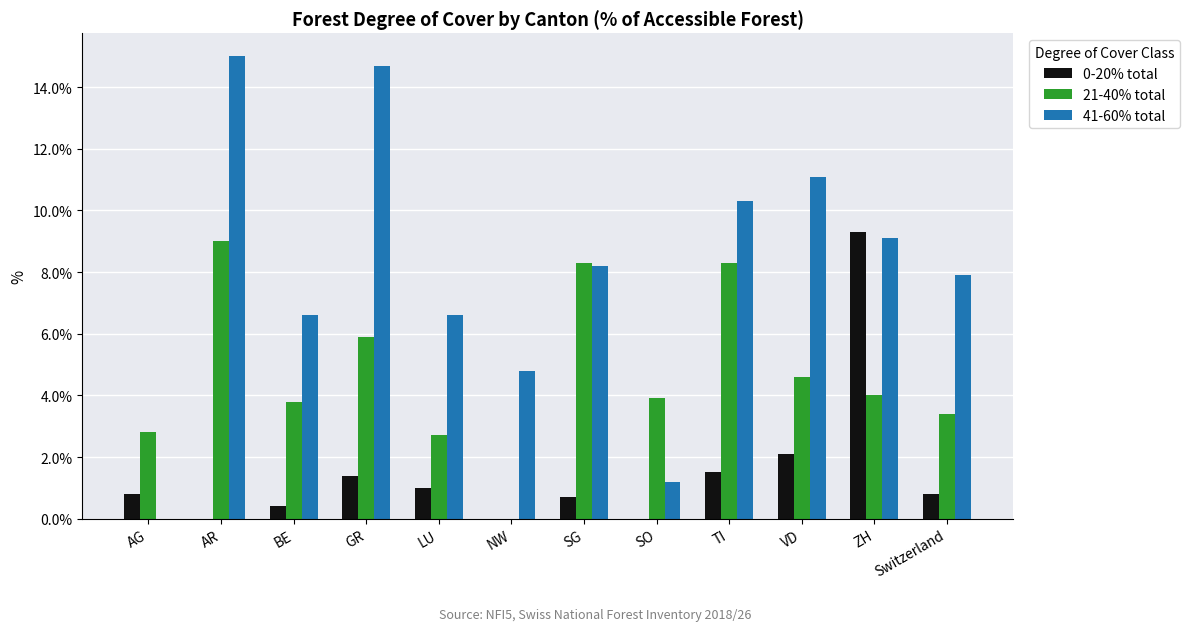

What is the spread (max minus min) of values at SO?

3.9